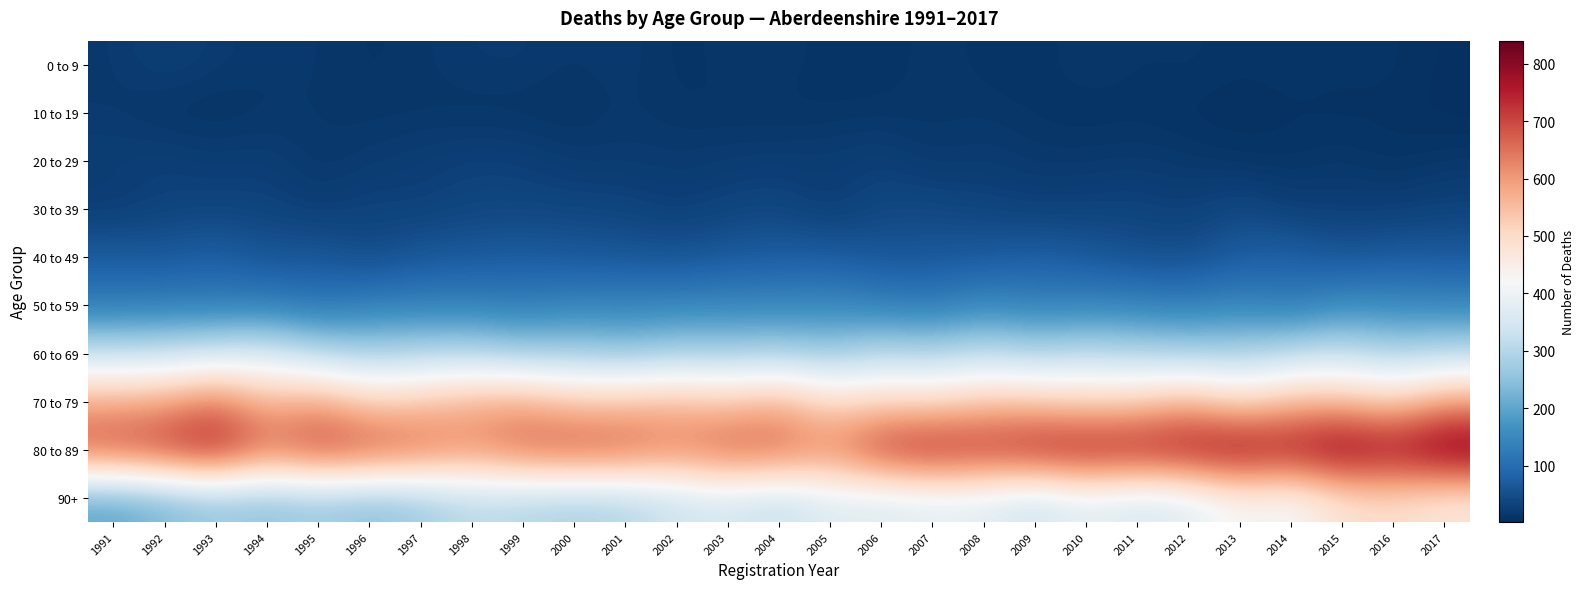

Which label corresponds to the largest value in the chart?

2017